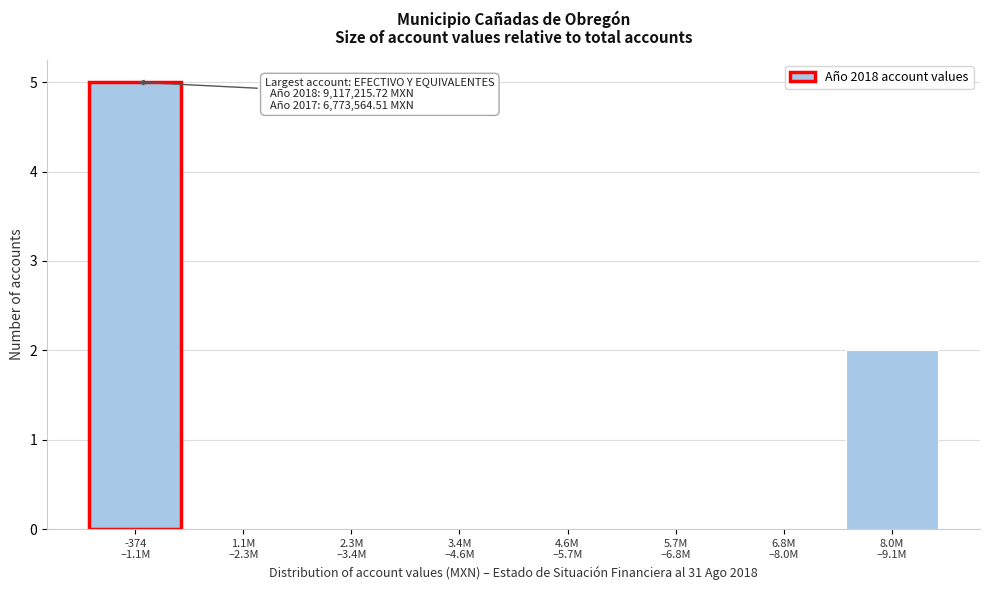

What is the maximum value shown in the chart?

5